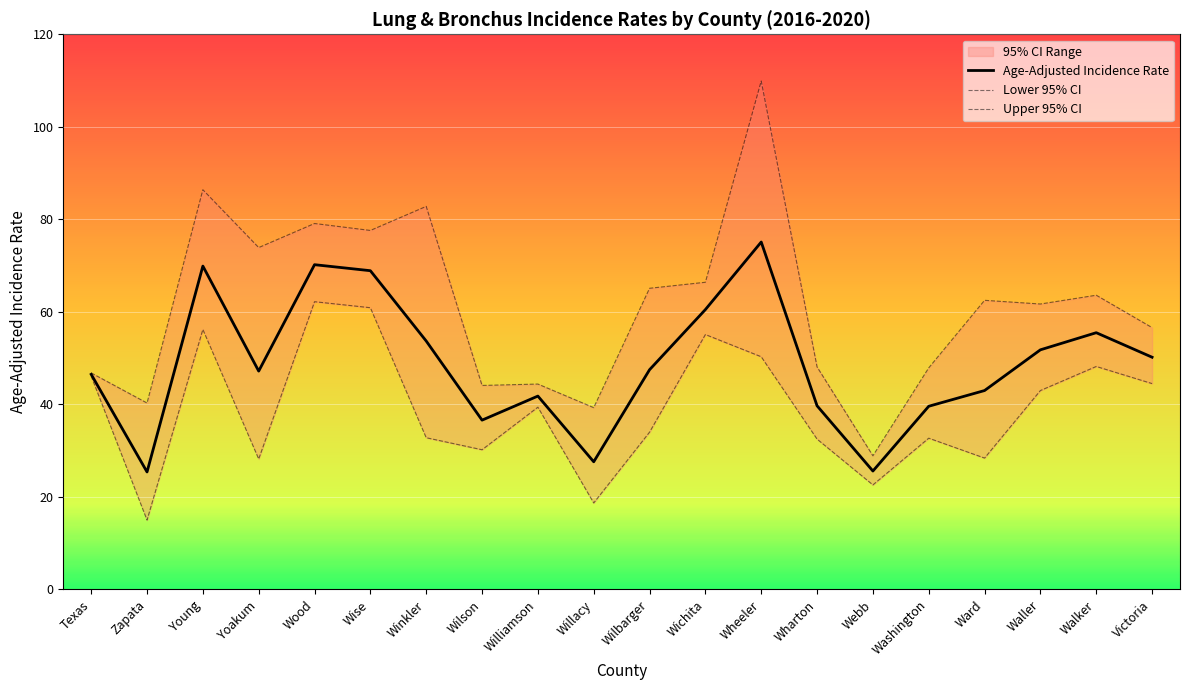

How many data points in Lower 95% CI are above 39?

10